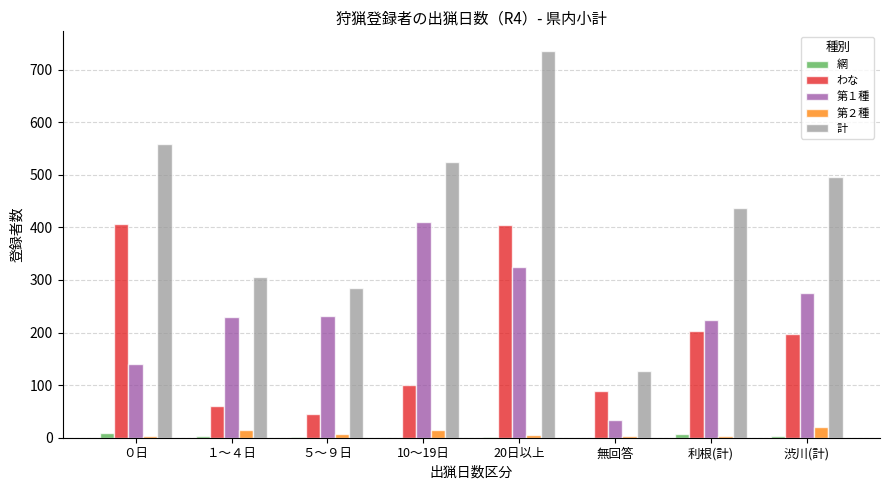

What is the highest value of the 計 series?

736